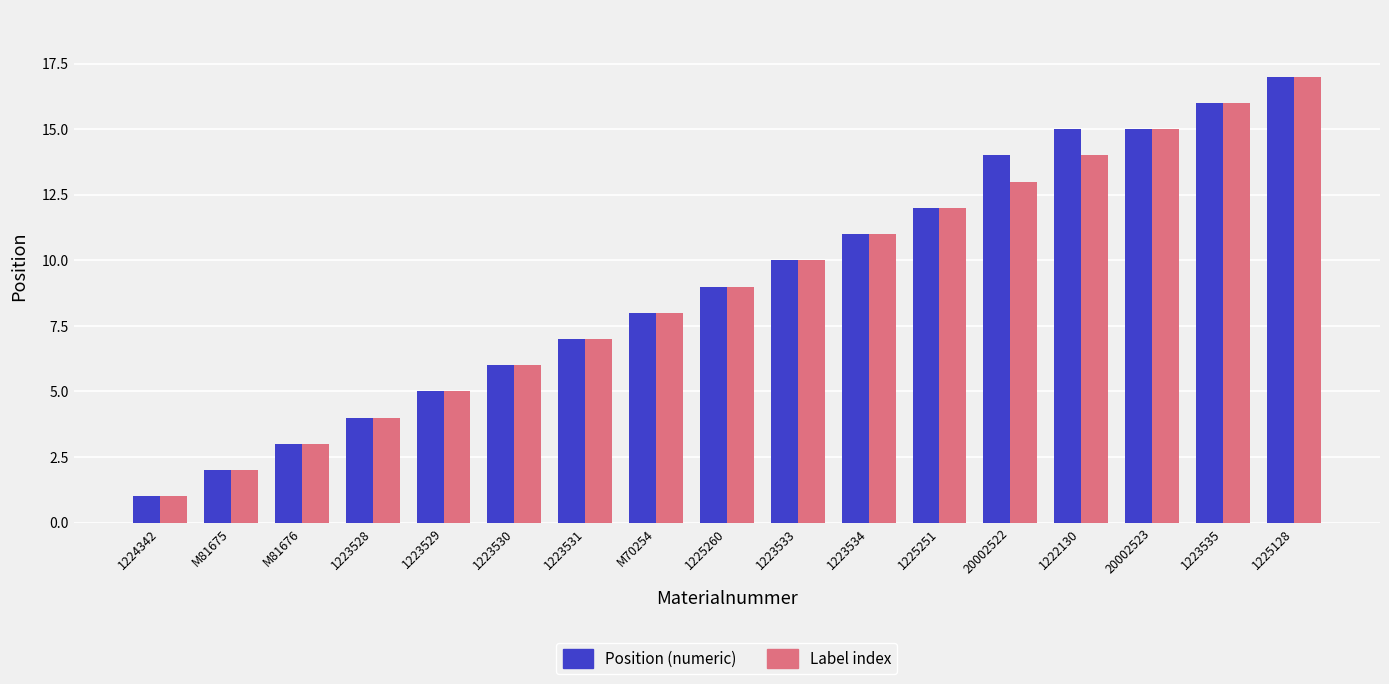

Which label corresponds to the largest value in the chart?

1225128